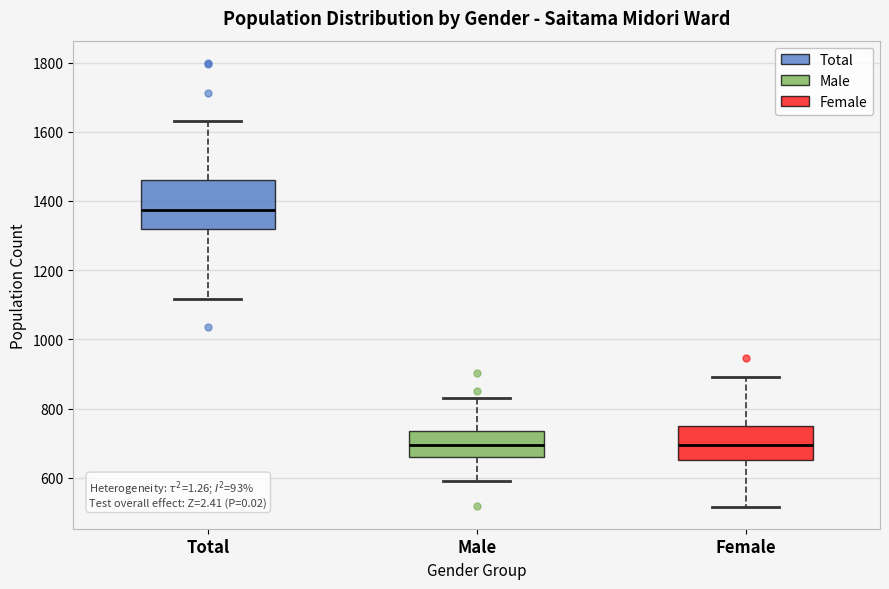

Where does the upper whisker of the box for Male end on the y-axis? The values are not printed on the chart, so give them approximately, as read against the axis.

840